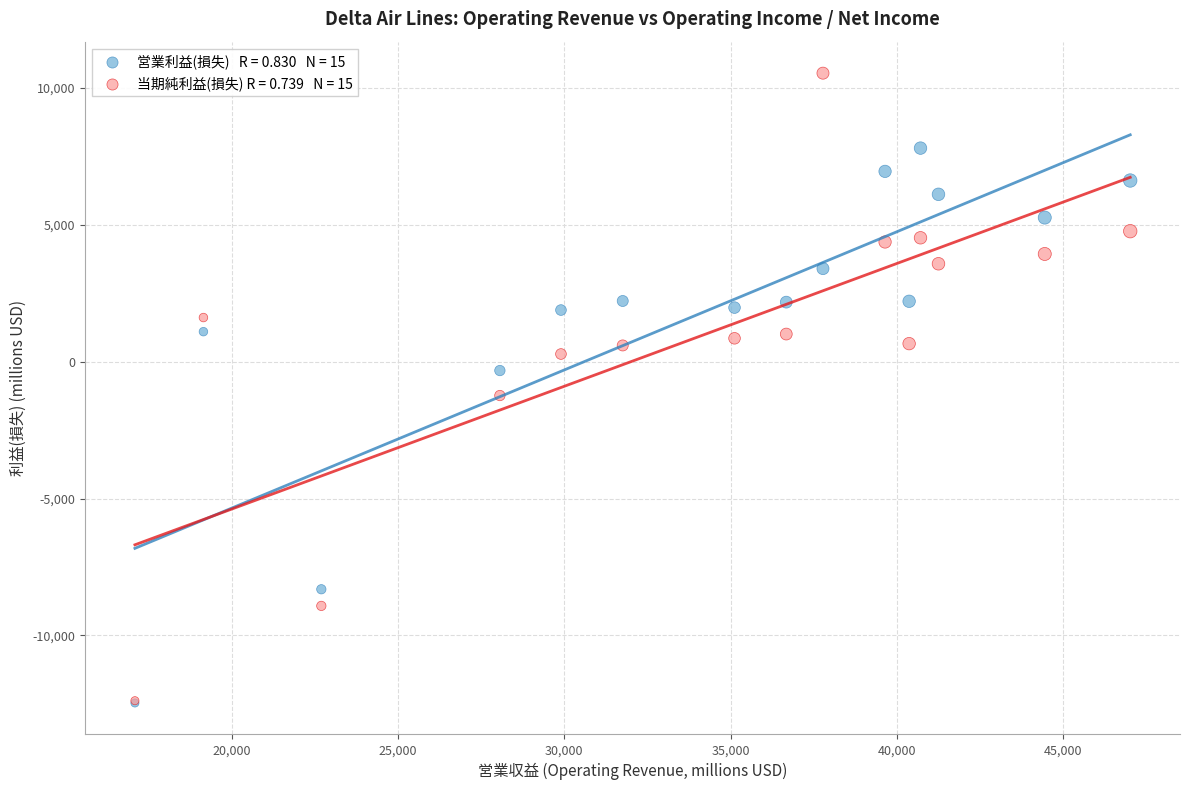

Across all series, what Y value is closest to -964?

-1237